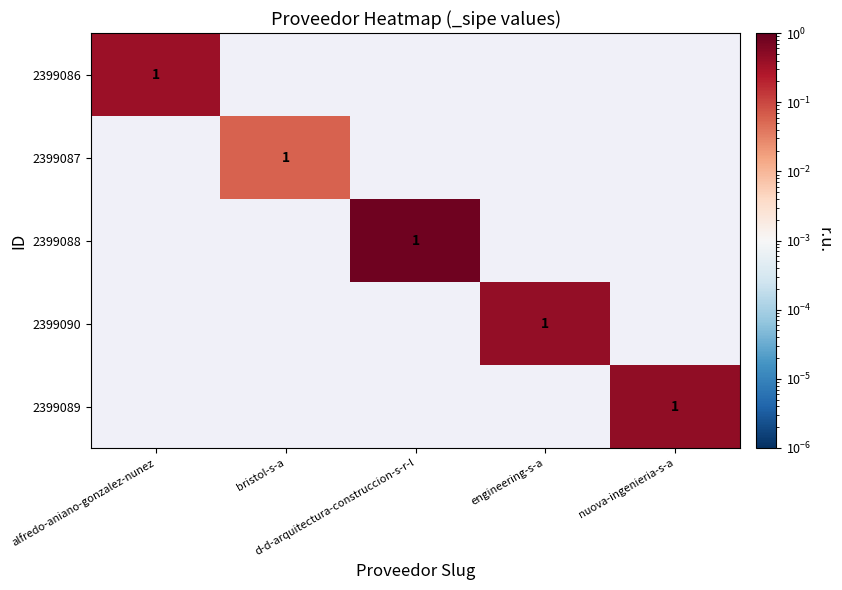

At alfredo-aniano-gonzalez-nunez, list the series in order from smallest to largest.

2399087, 2399088, 2399090, 2399089, 2399086